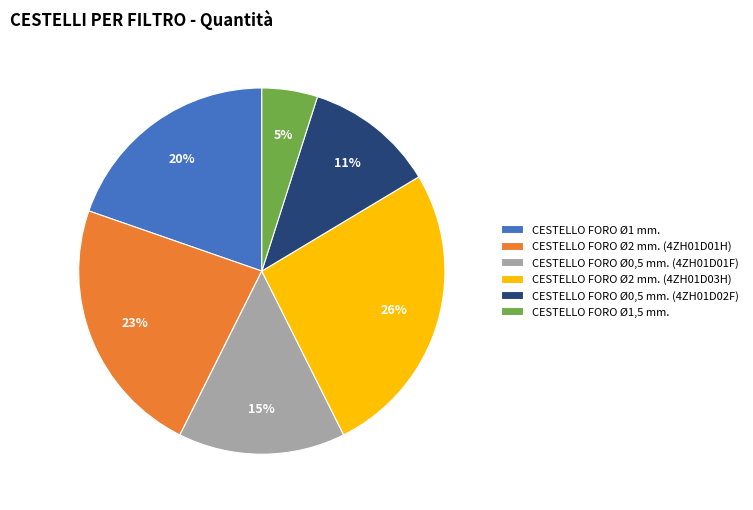

What percentage is the CESTELLO FORO Ø0,5 mm. (4ZH01D02F) slice, to the nearest percent?

11%